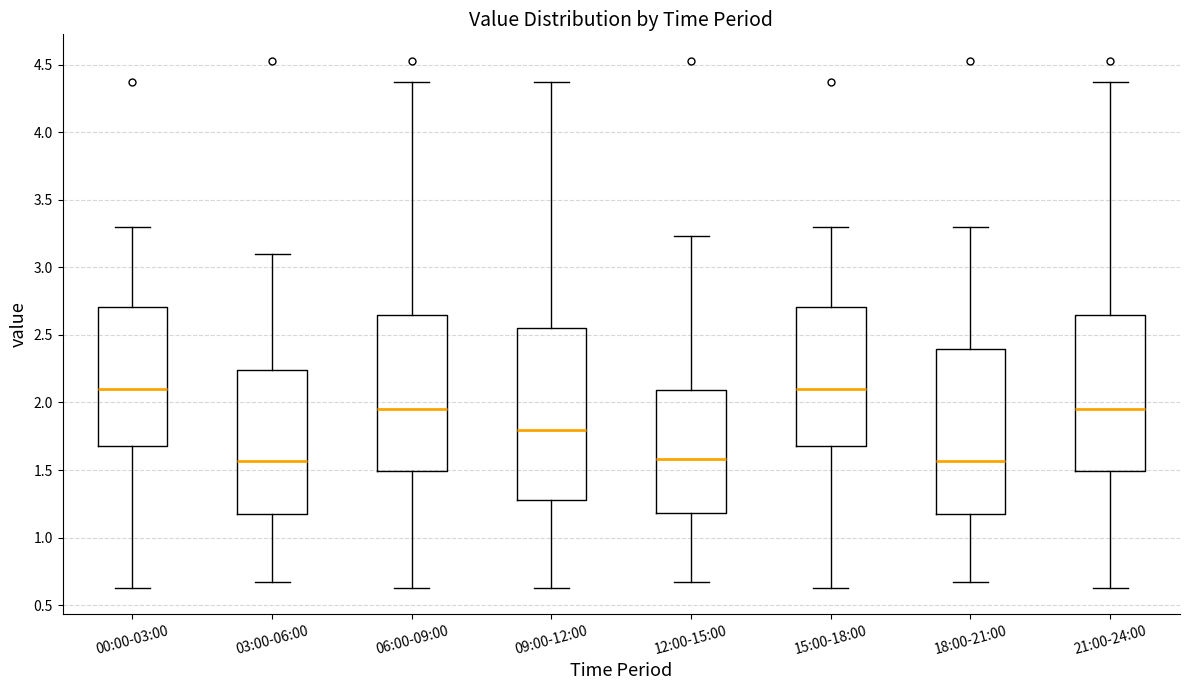

Which box is the tallest, from its lower edge to its upper edge?

09:00-12:00